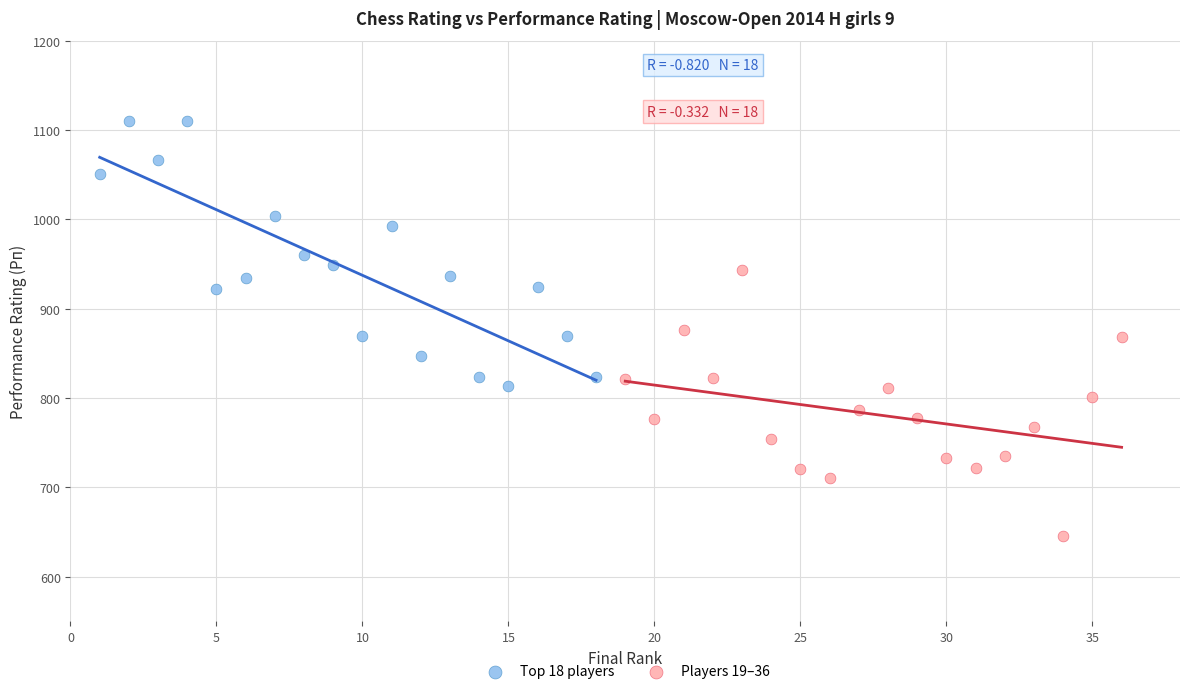

What are all the series names shown in the legend?

Top 18 players, Players 19–36